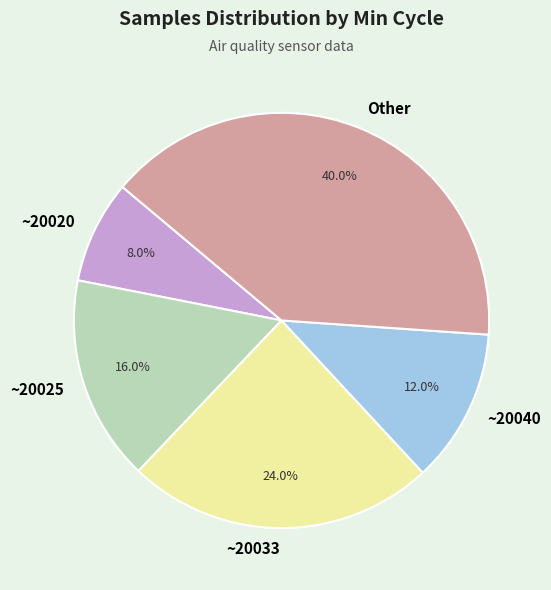

What is the total percentage of ~20033 and ~20040?

36.0%